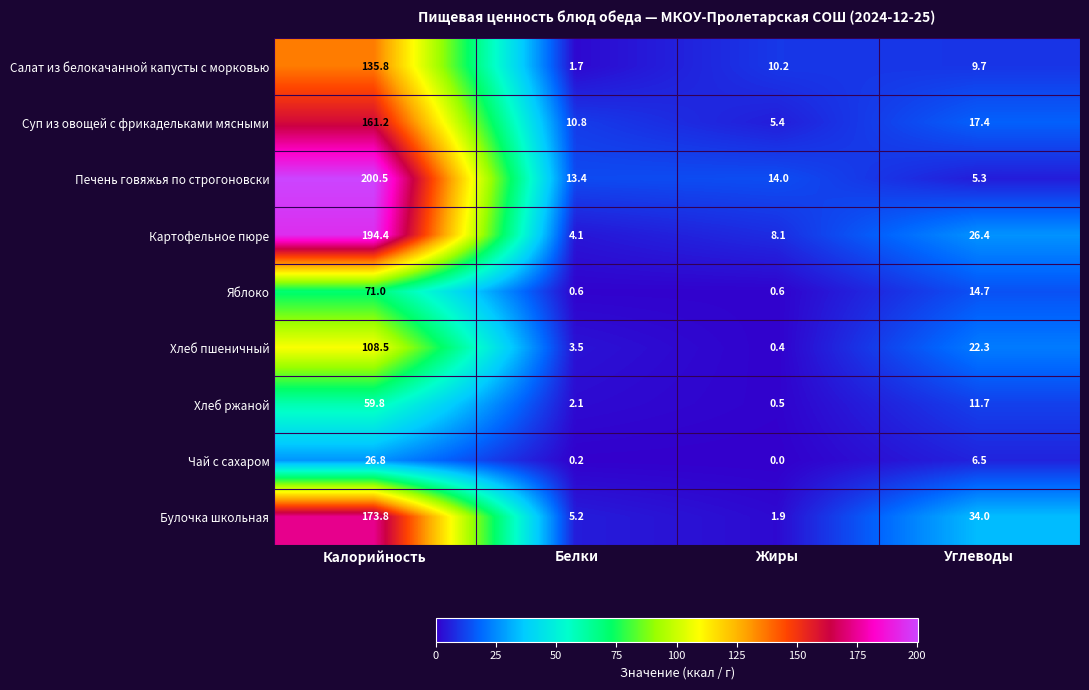

Rank the series by their maximum value, from highest to lowest.

Печень говяжья по строгоновски, Картофельное пюре, Булочка школьная, Суп из овощей с фрикадельками мясными, Салат из белокачанной капусты с морковью, Хлеб пшеничный, Яблоко, Хлеб ржаной, Чай с сахаром